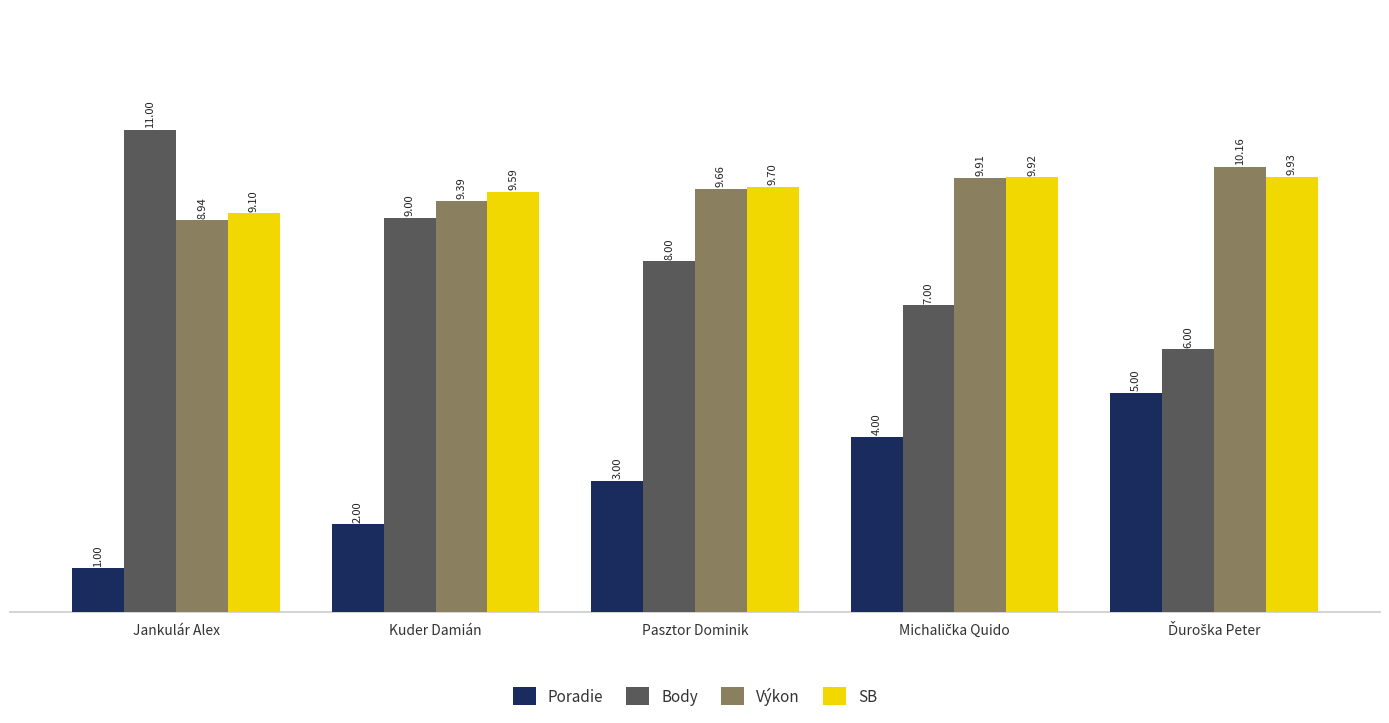

Reading right to left, extract all data points from this chart.

Poradie: 5.0	4.0	3.0	2.0	1.0
Body: 6.0	7.0	8.0	9.0	11.0
Výkon: 10.2	9.9	9.7	9.4	8.9
SB: 9.9	9.9	9.7	9.6	9.1